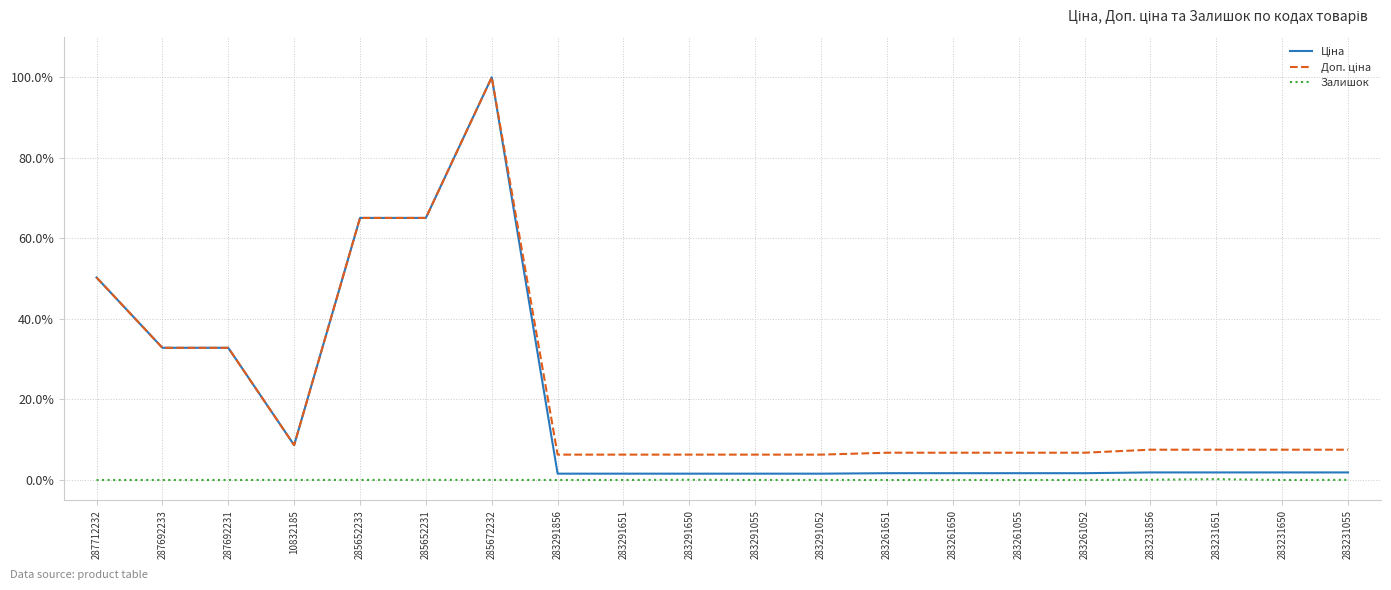

At which category is the sum across all series the highest?

285672232